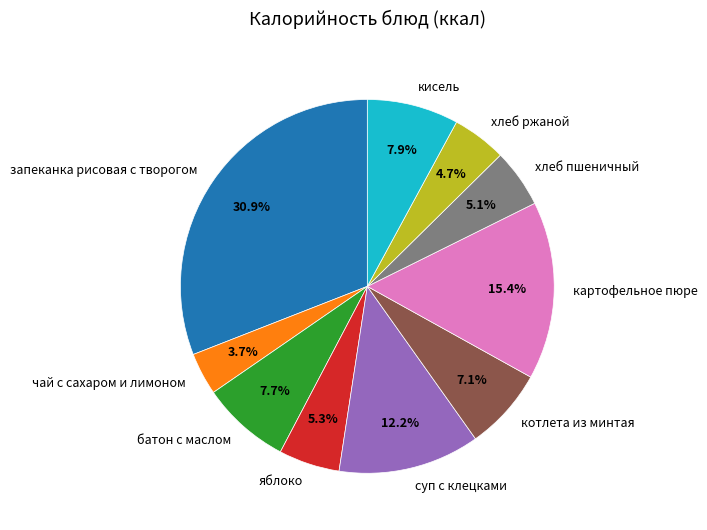

How many segments does this pie chart have?

10